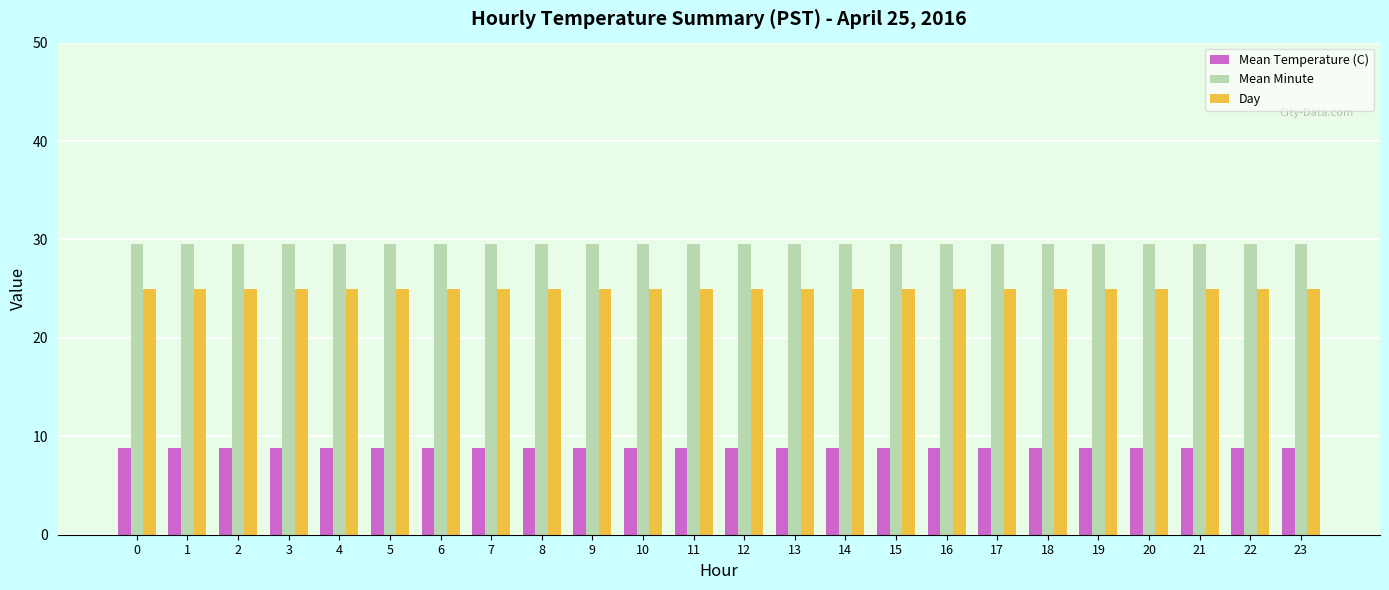

What is the highest value of the Mean Temperature (C) series?

8.8